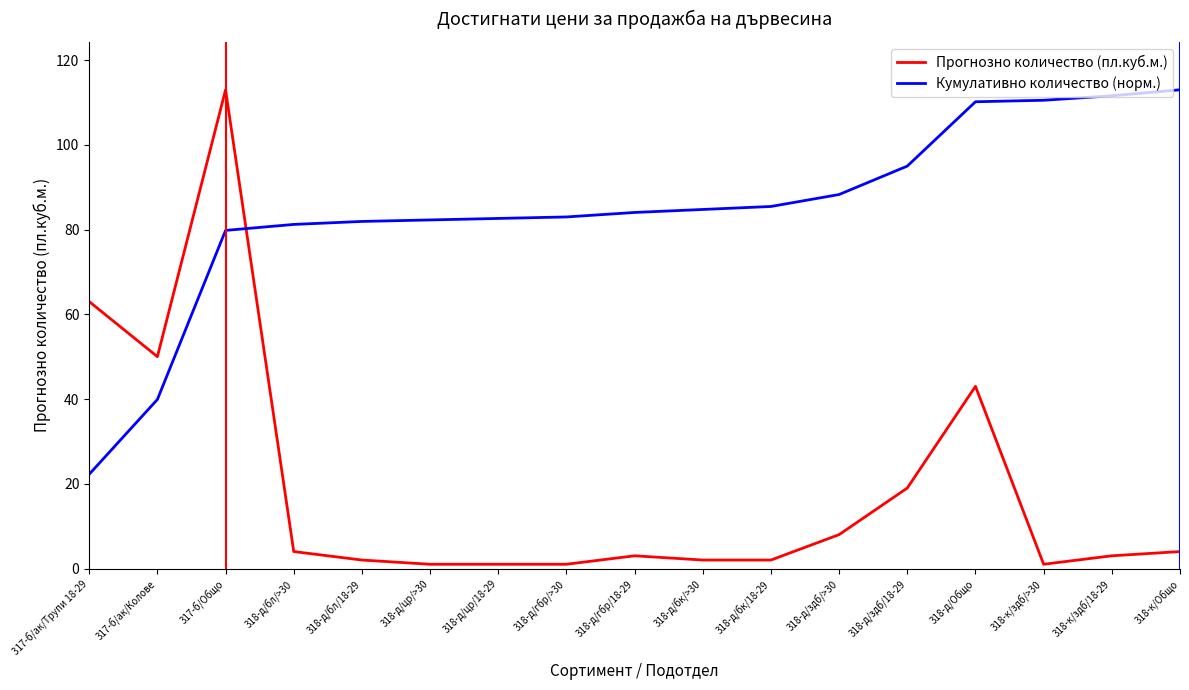

True or false: Прогнозно количество (пл.куб.м.) has more than 2 interior local peaks.

True